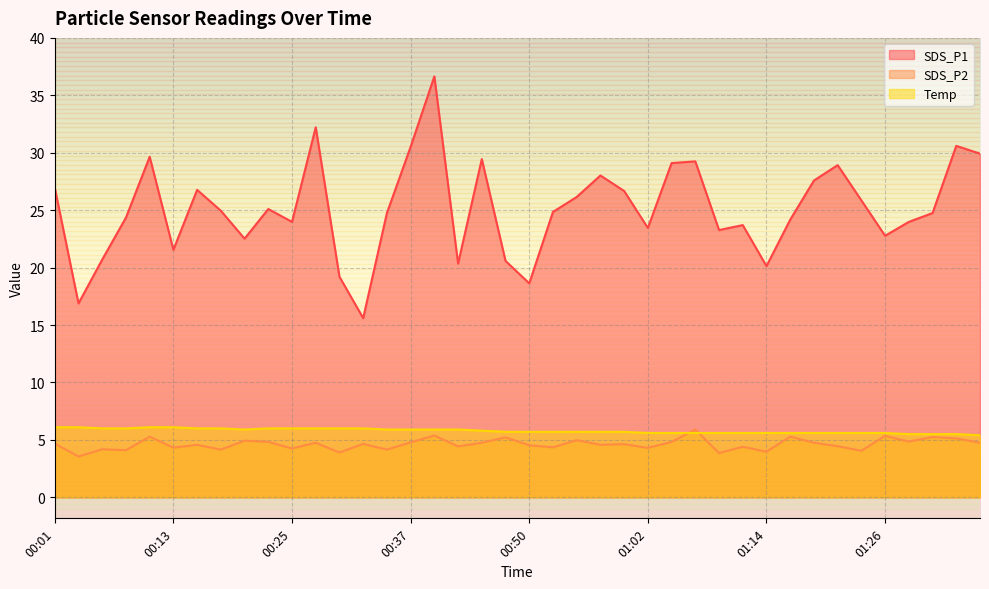

True or false: SDS_P1 and Temp intersect in this chart.

False